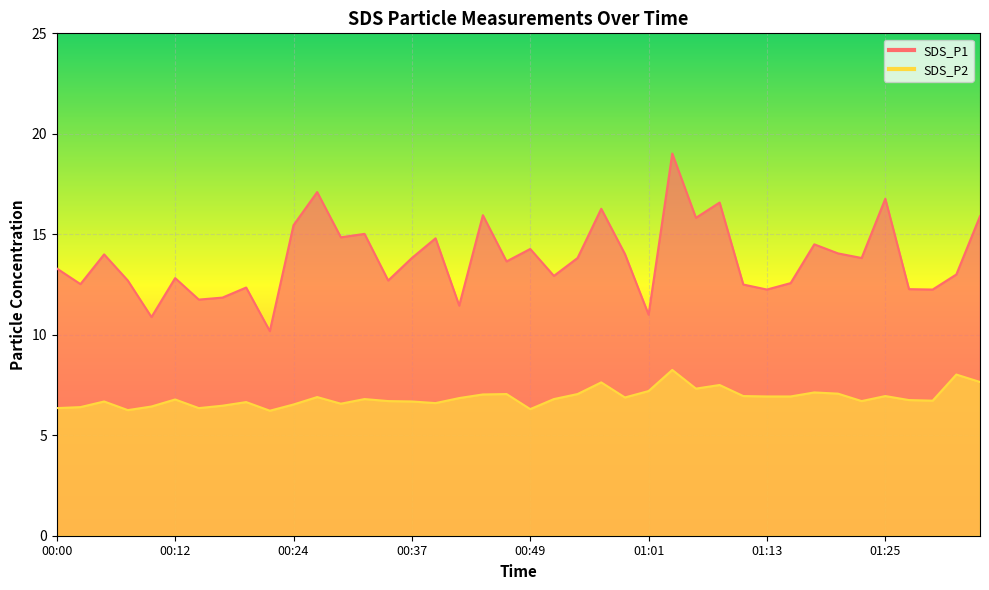

List the series in order of their overall mean, highest first.

SDS_P1, SDS_P2